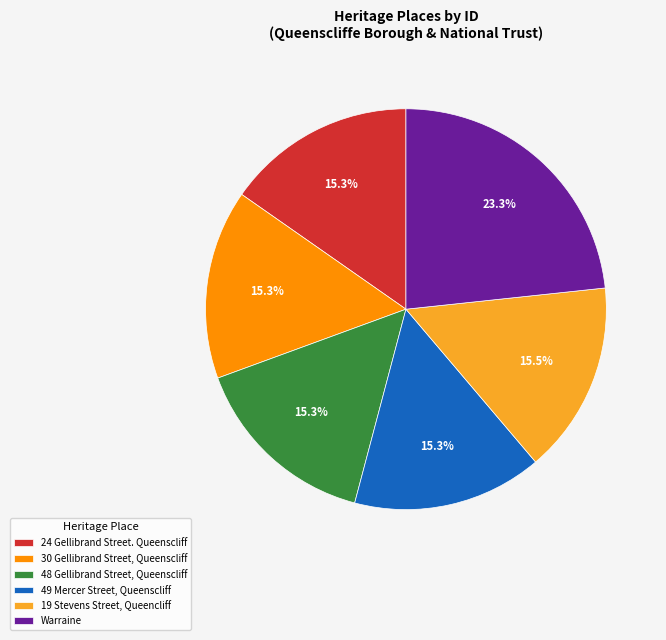

To the nearest percent, what is the difference between the largest and smallest slice percentages?

8%